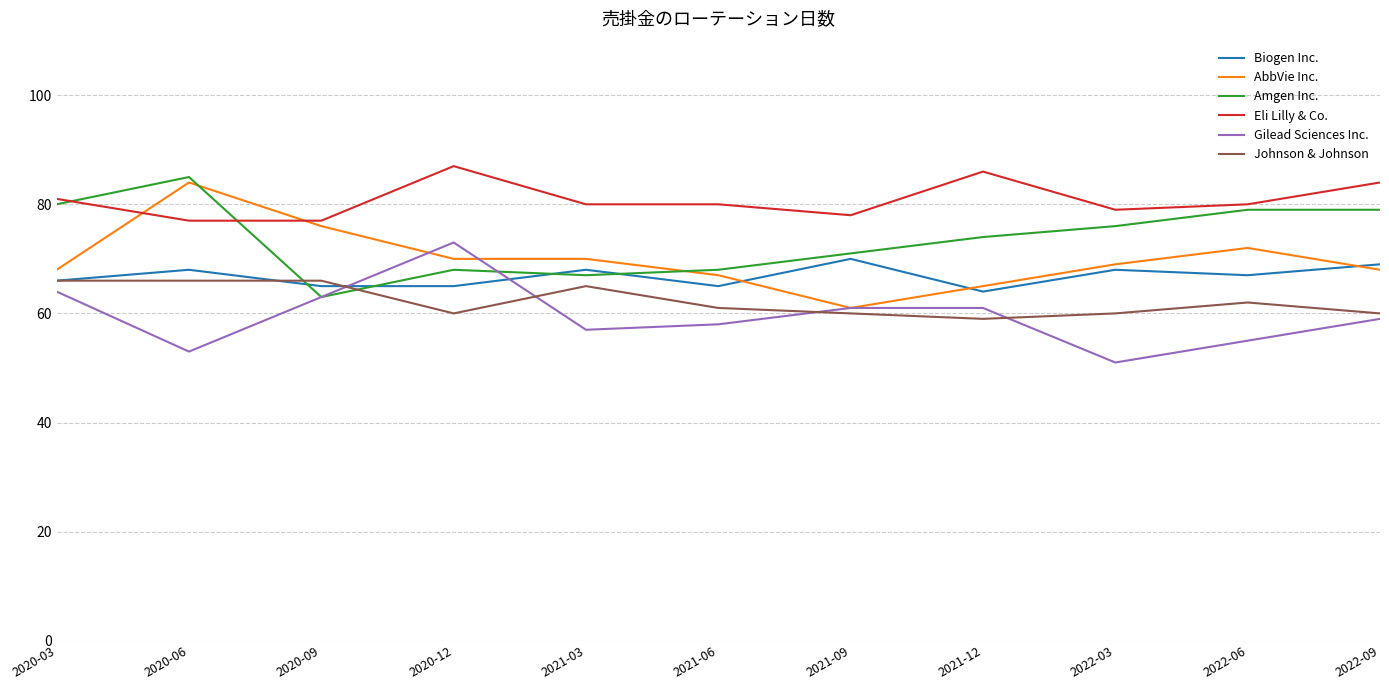

At which label does Amgen Inc. reach its peak?

2020-06